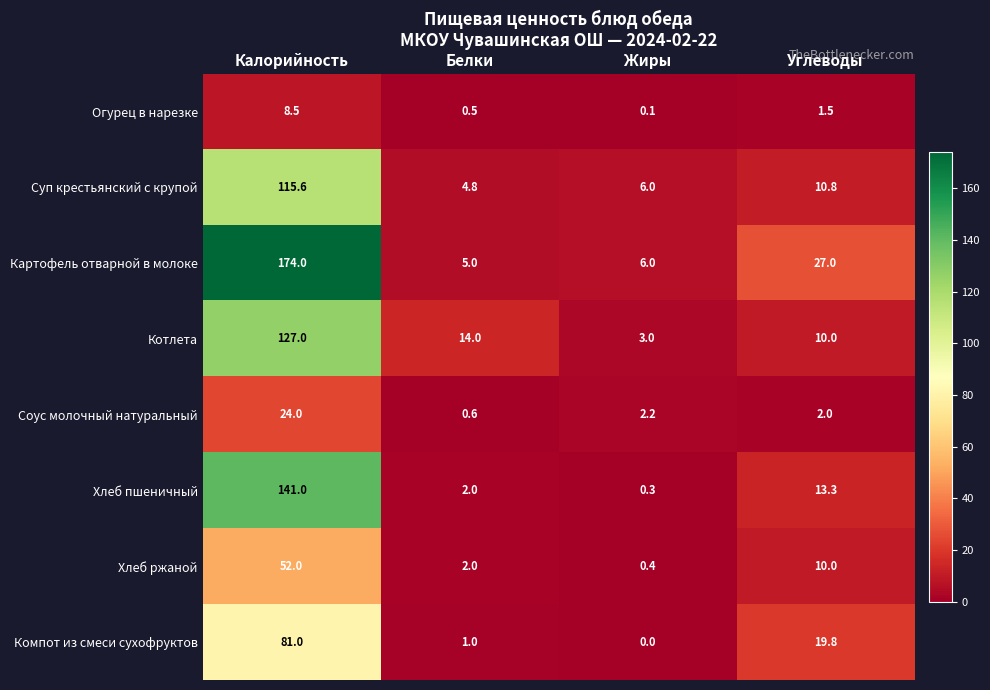

What is the difference between the maximum and minimum values in the Картофель отварной в молоке series?

169.0